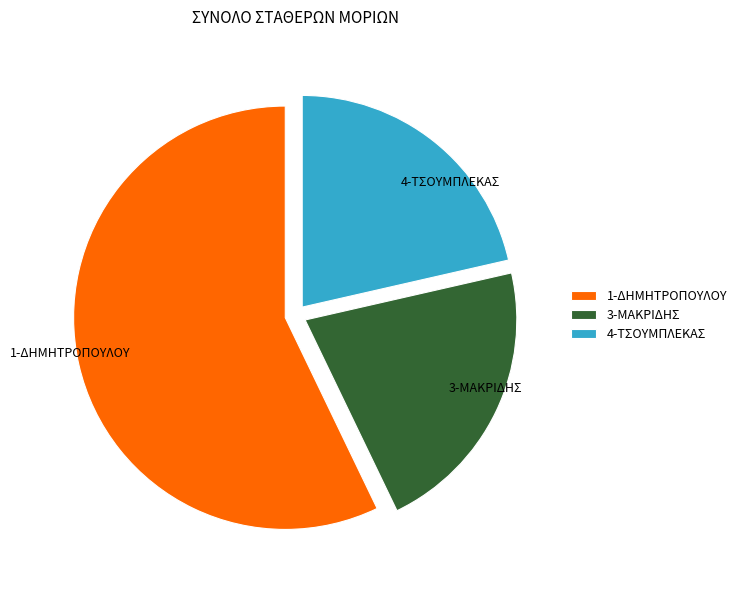

Which slice is the largest?

1-ΔΗΜΗΤΡΟΠΟΥΛΟΥ